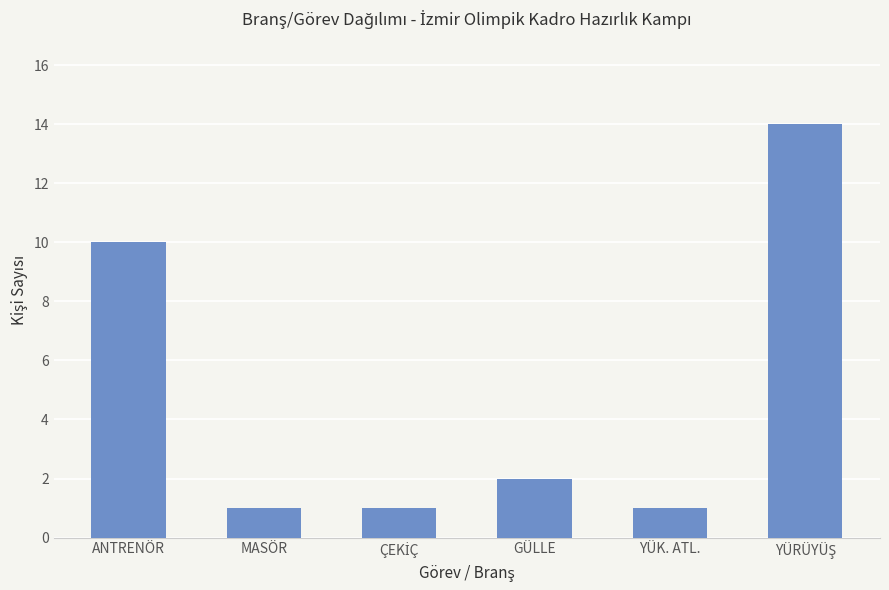

What is the maximum value shown in the chart?

14